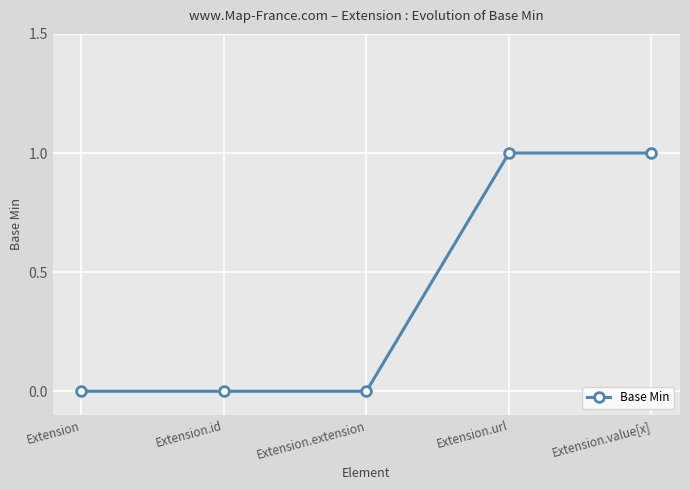

Count the number of data series in this chart.

1